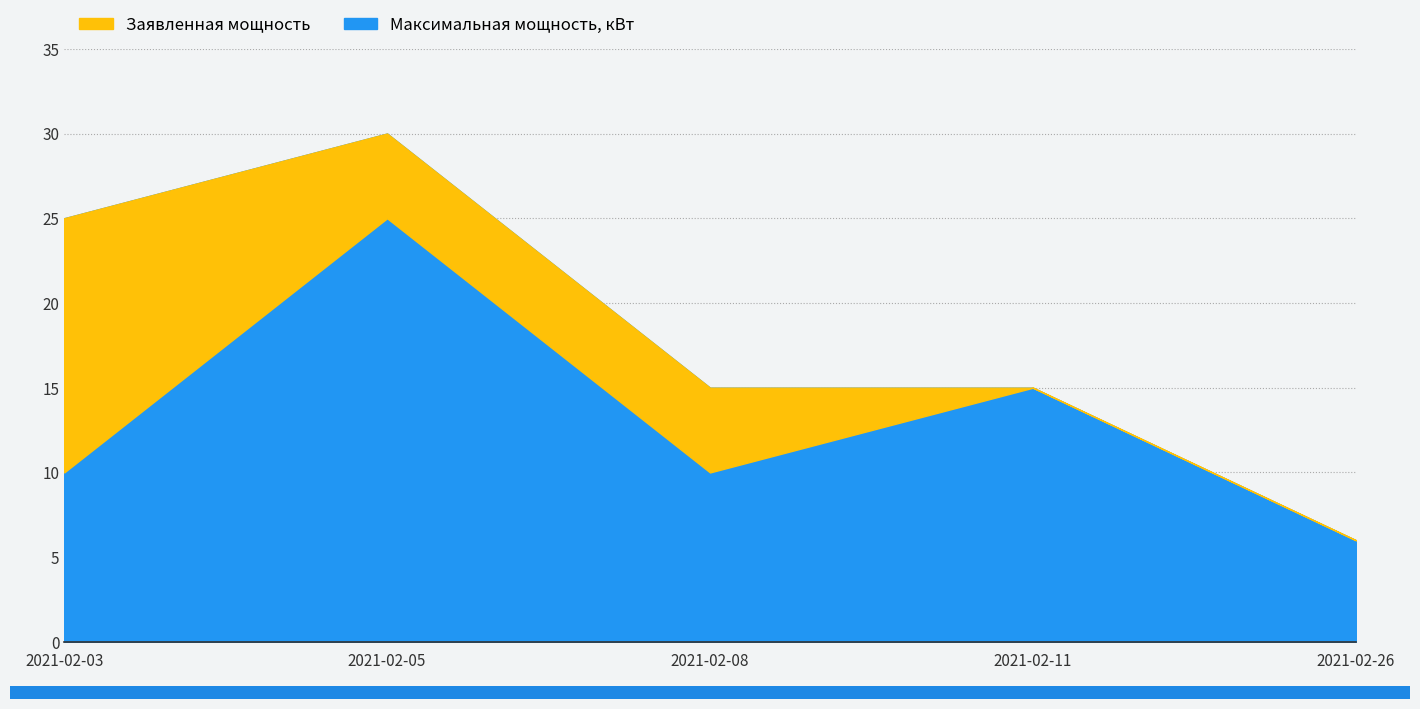

At which category does the chart reach its peak across all series?

2021-02-03